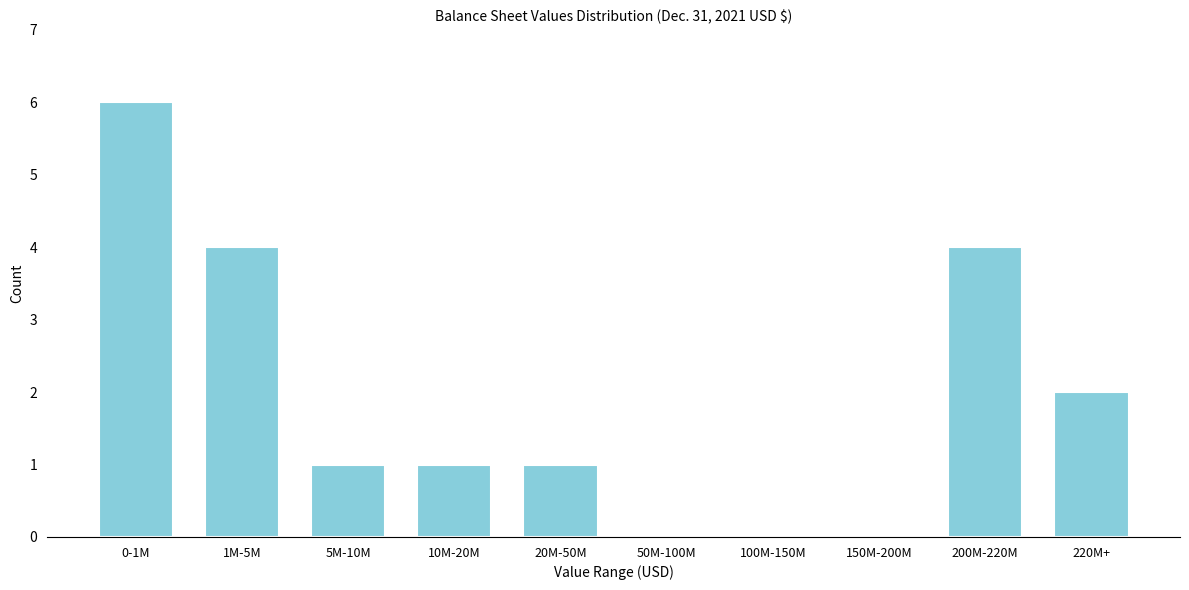

Reading left to right, transcribe all the data shown in this chart.

0-1M=6	1M-5M=4	5M-10M=1	10M-20M=1	20M-50M=1	50M-100M=0	100M-150M=0	150M-200M=0	200M-220M=4	220M+=2